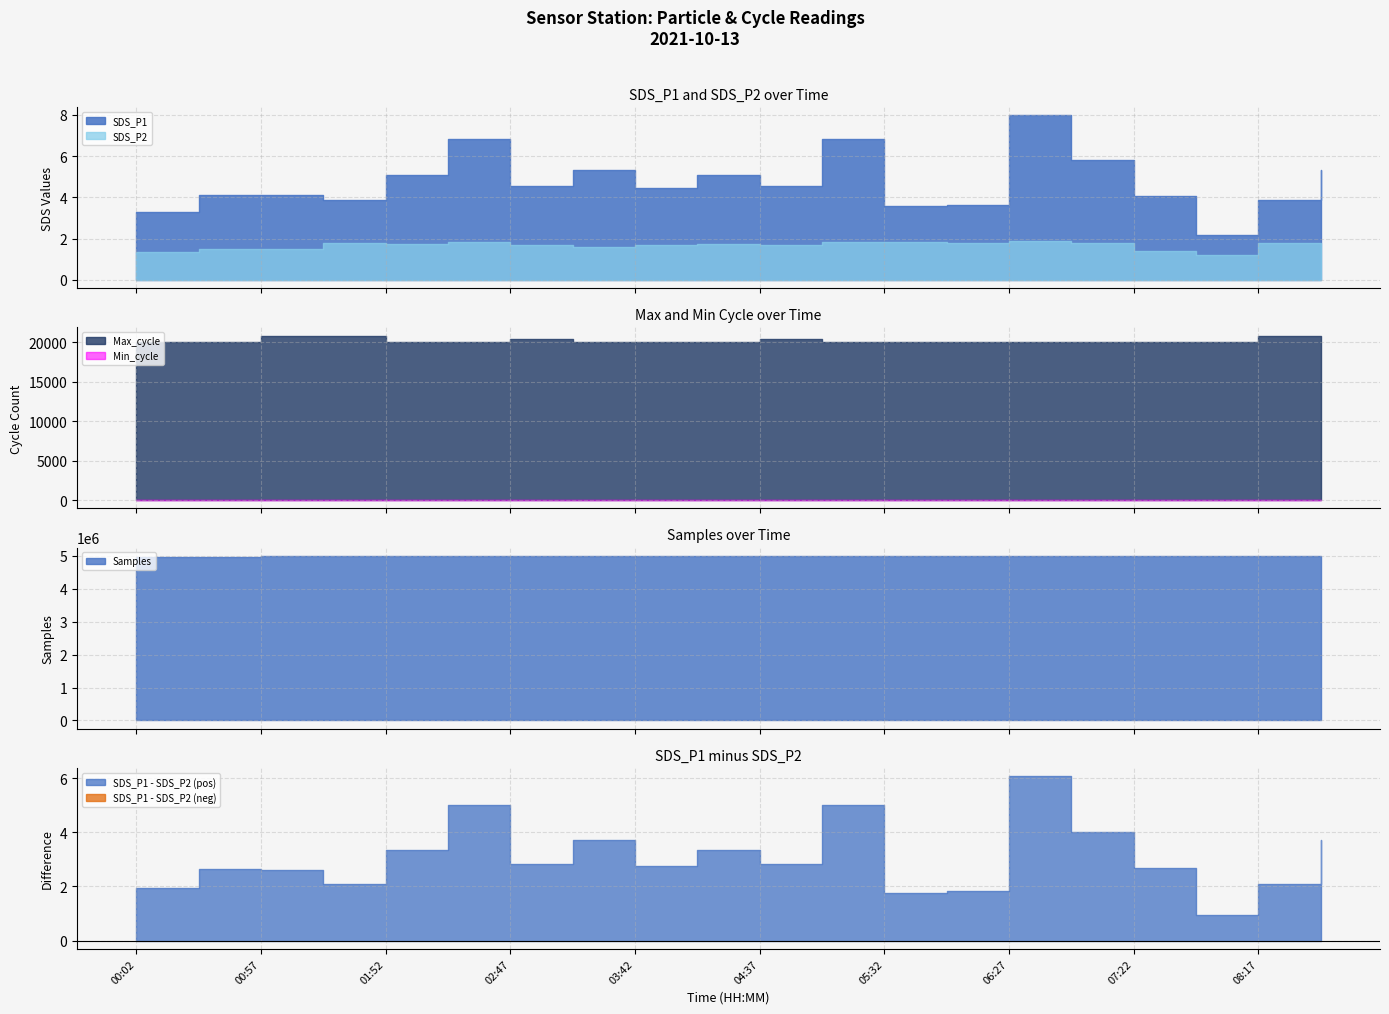

What is the spread (max minus min) of values at 05:05?

4983209.2